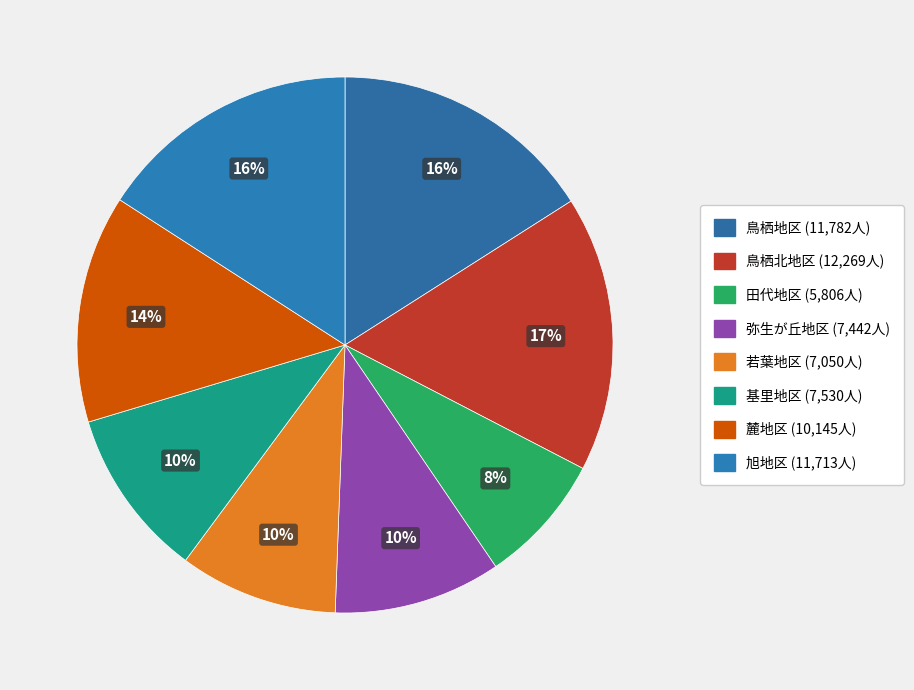

Count the number of slices in the pie.

8